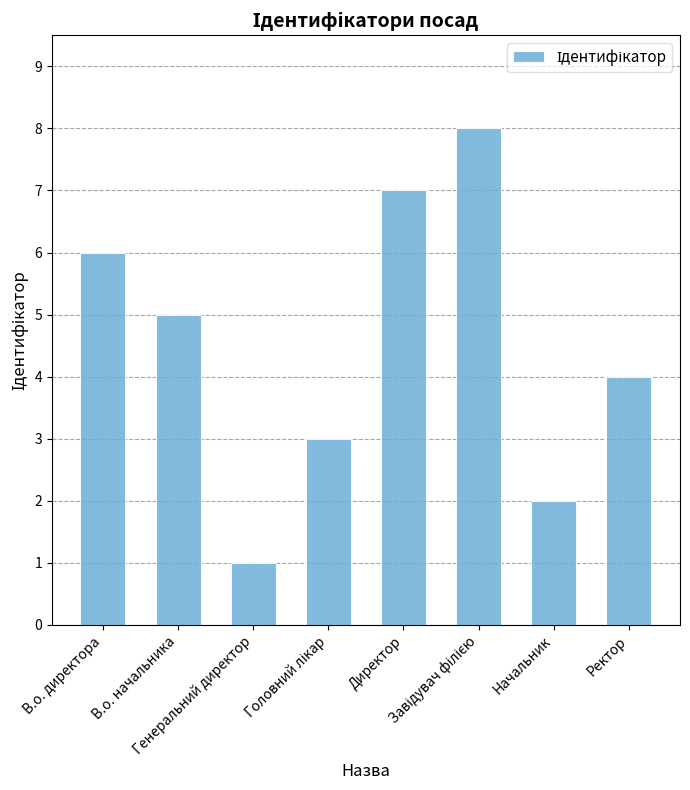

What is the difference between the second highest and minimum values?

6